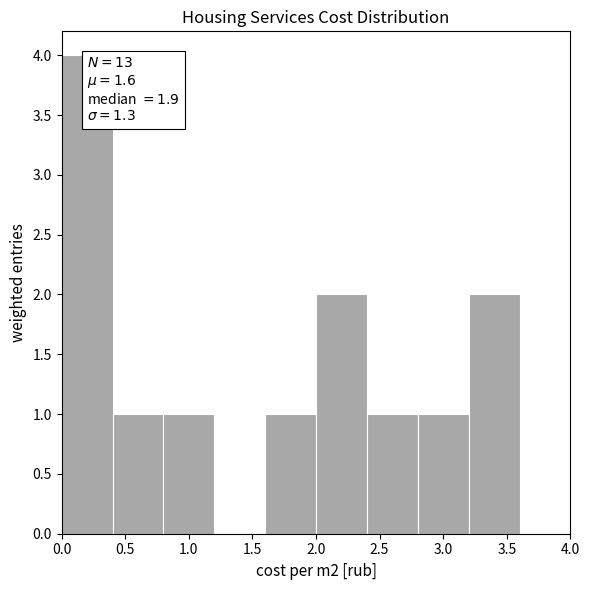

Over which range of the x-axis is the bar tallest?

0.0 to 0.4